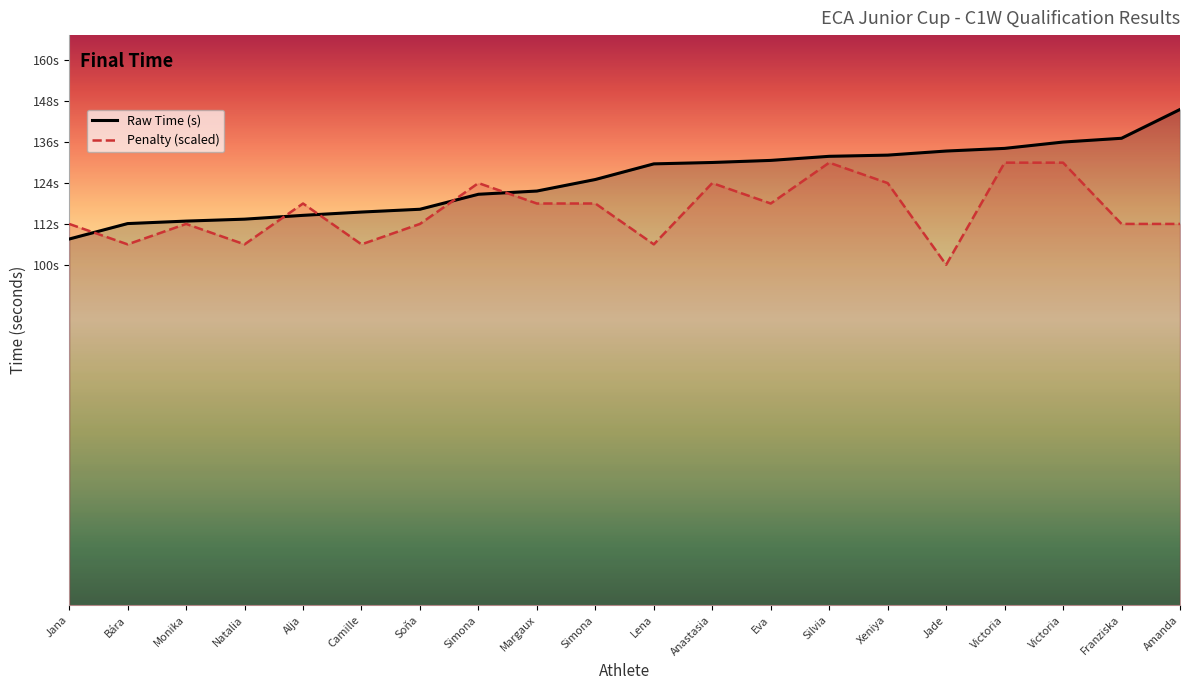

Does the chart display data point markers on the line(s)?

No